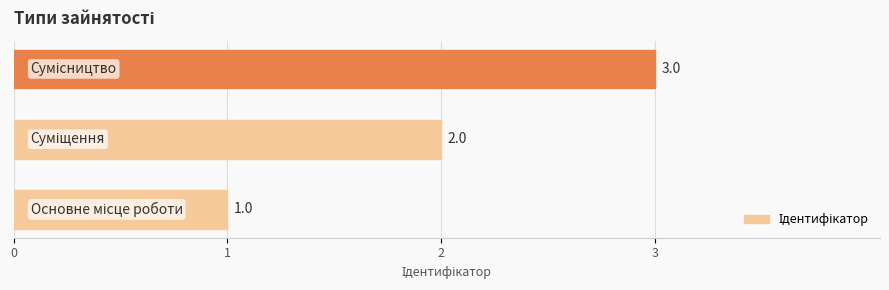

What is the sum of all values?

6